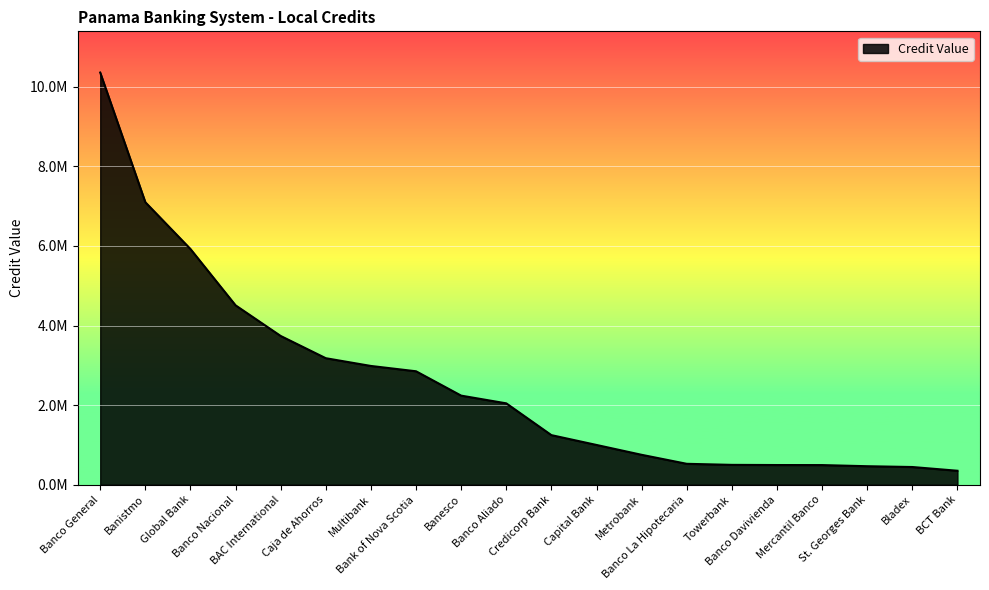

Is this an area chart (filled region under the line)?

Yes